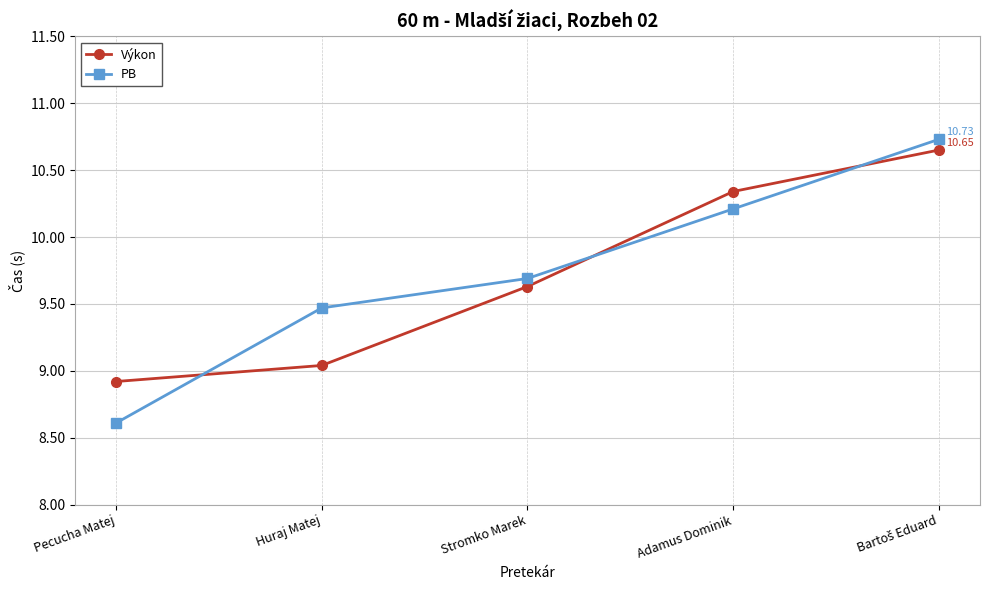

What value does the PB series have at Stromko Marek?

9.7